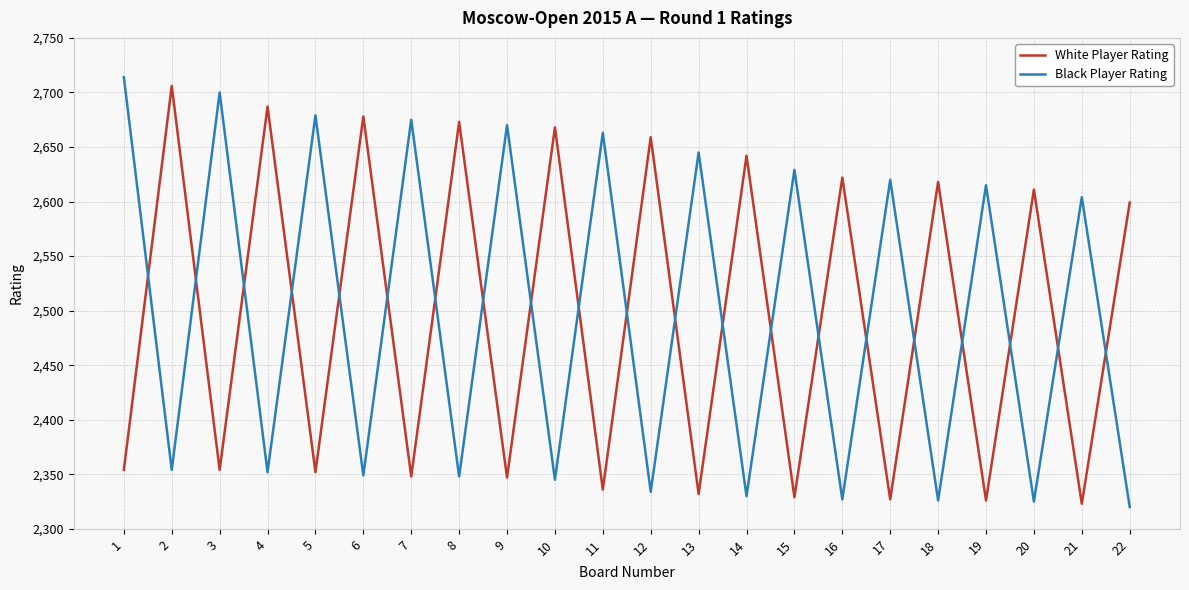

How many intersections are there between White Player Rating and Black Player Rating?

21